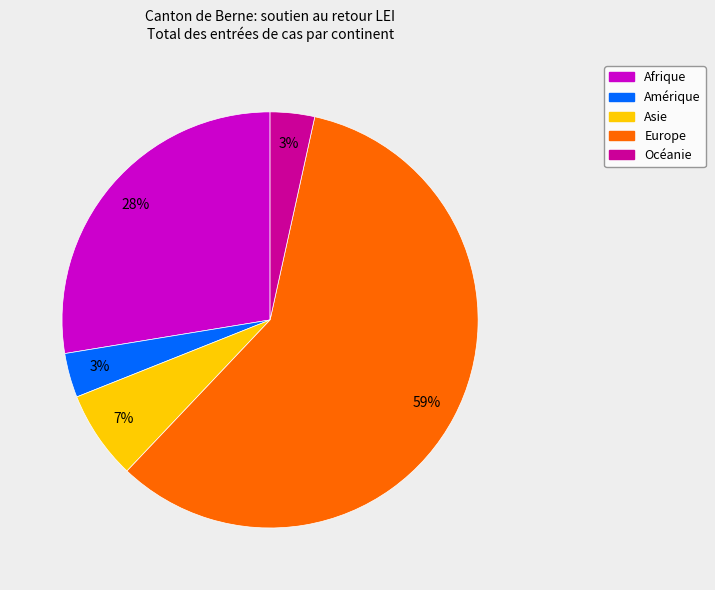

Combined, do Asie and Afrique account for over 50%?

No